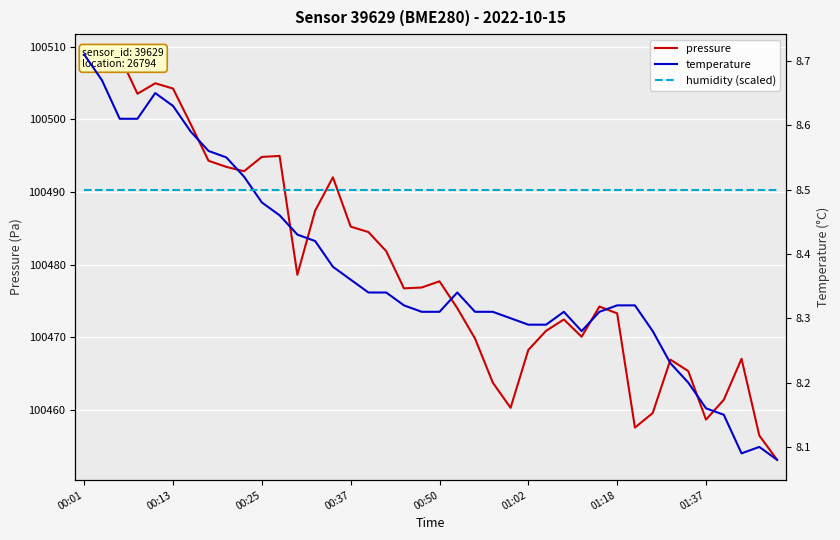

What is the average value of the humidity (scaled) series?

8.5